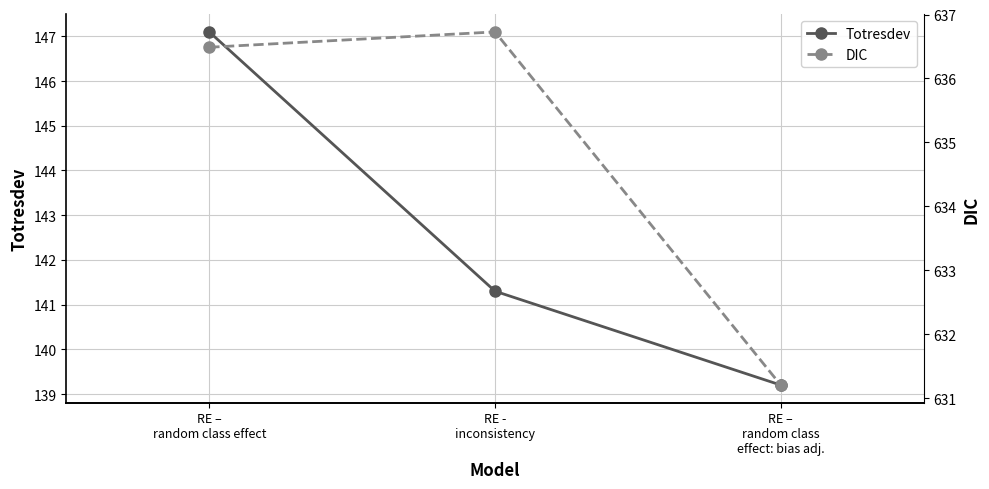

Which has a higher value, RE -
inconsistency or RE –
random class effect?

RE –
random class effect